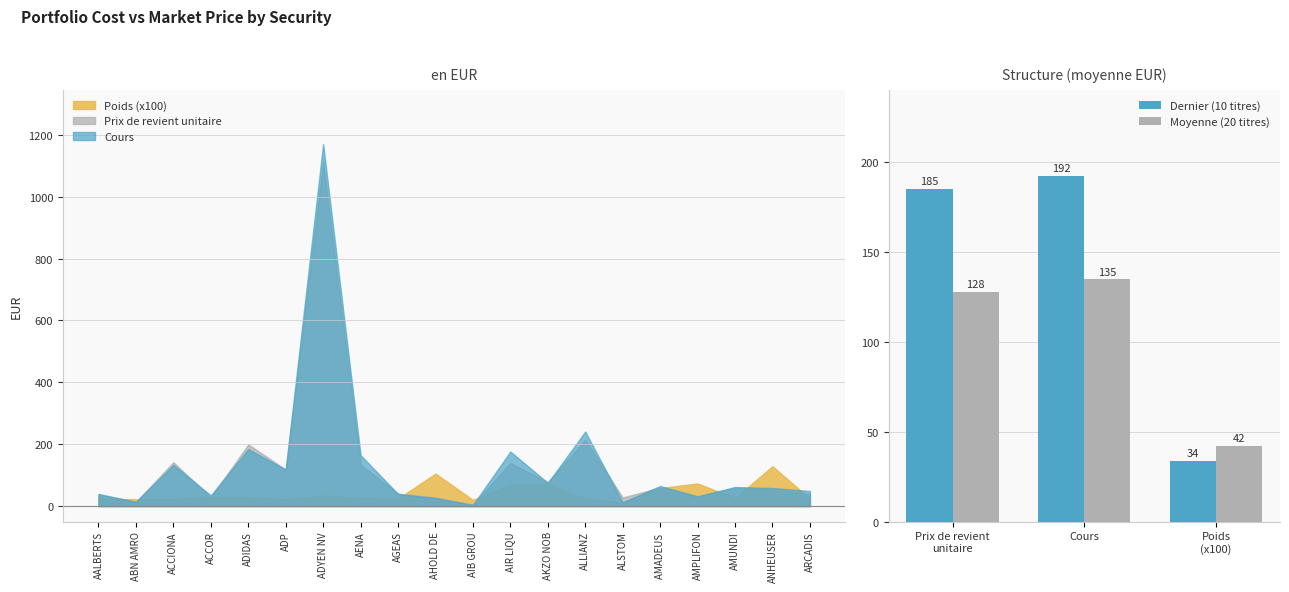

What is the average value of the Moyenne (20 titres) series?

101.5